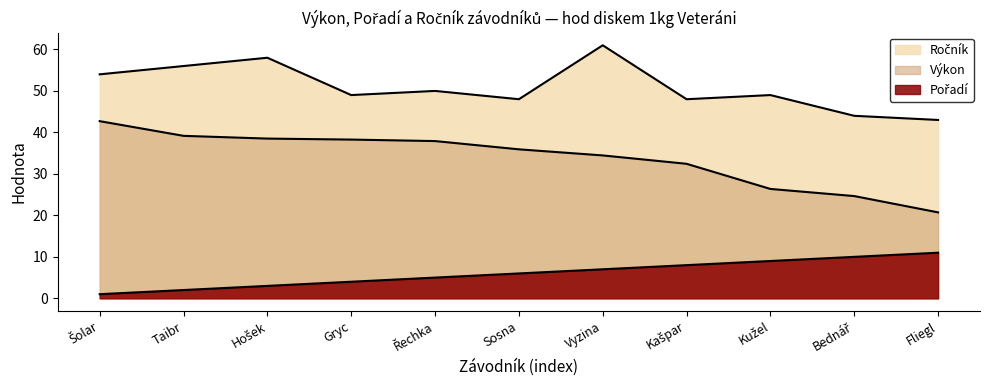

In Ročník, how many points are higher than both neighbors (excluding endpoints)?

4